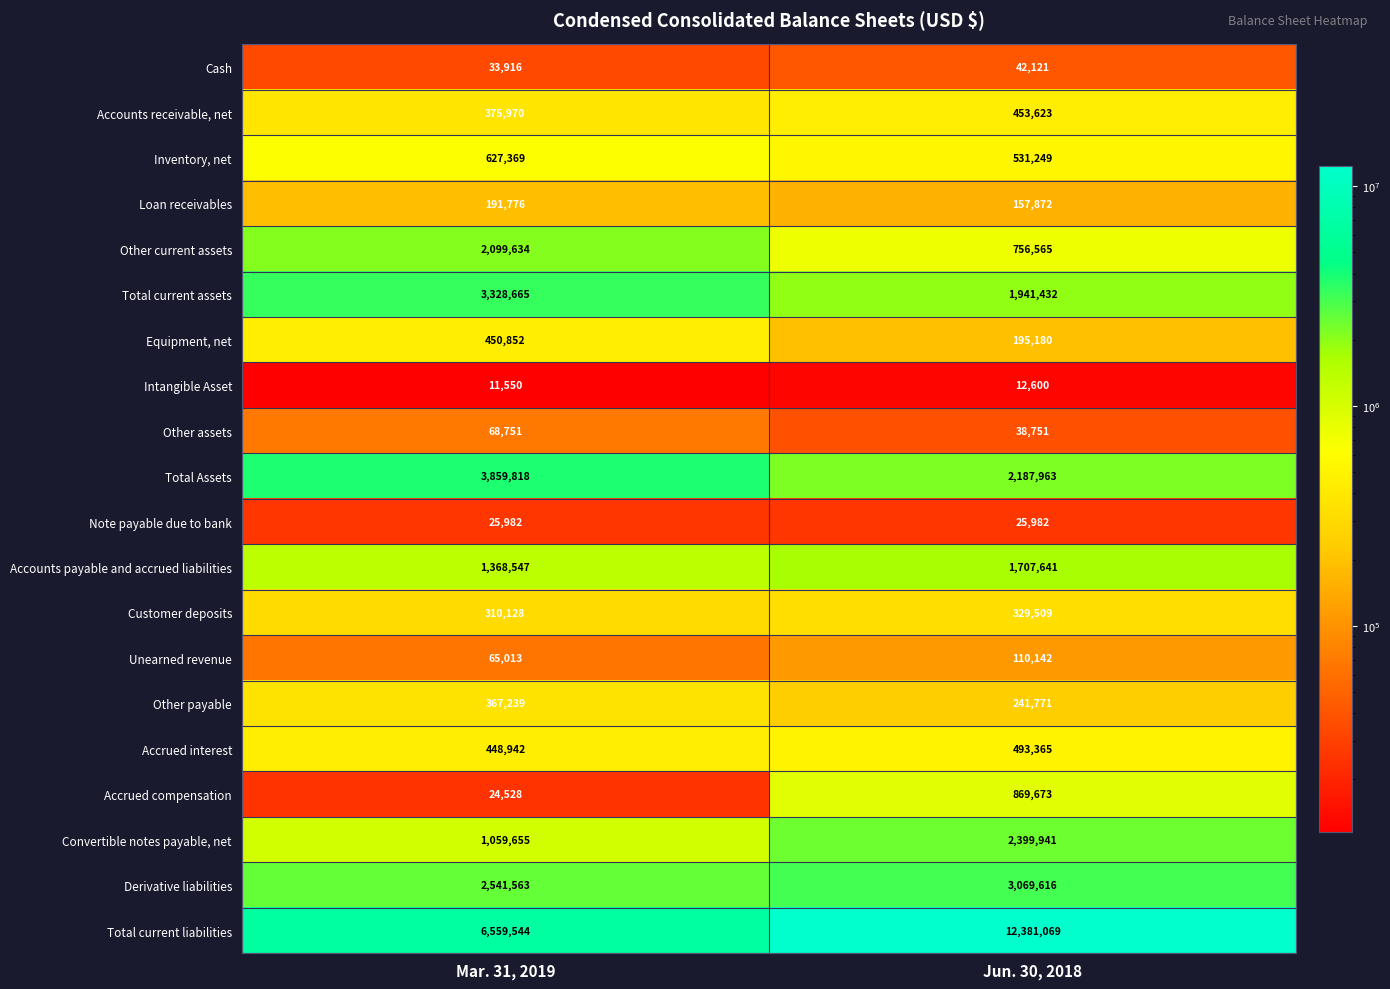

Which category has the lowest value across all series?

Mar. 31, 2019